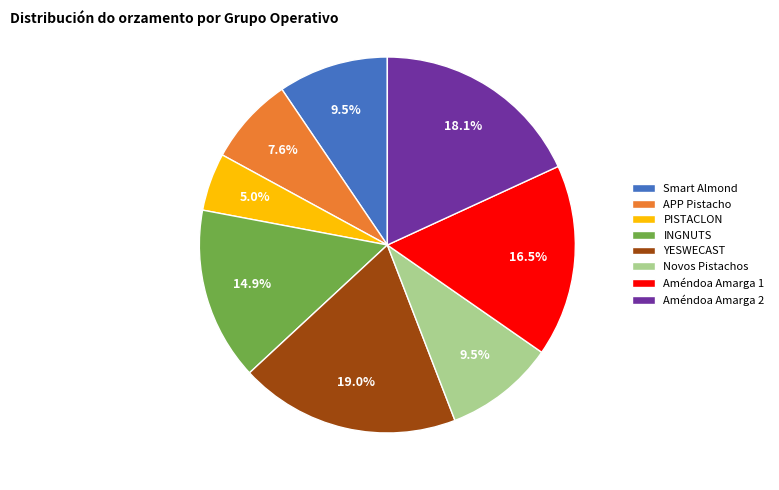

What is the largest slice in the pie chart?

YESWECAST